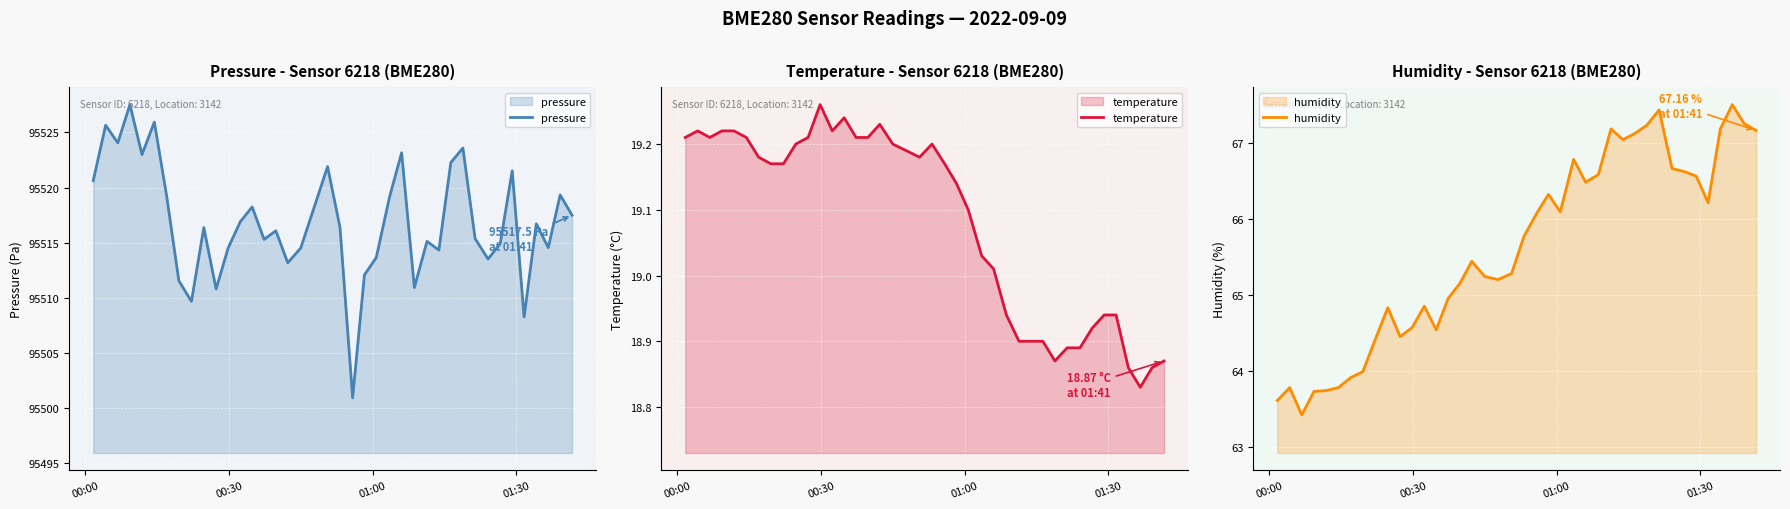

Reading left to right, what are all the values shown in this chart?

pressure: 95520.6	95525.7	95524.1	95527.5	95523.0	95525.9	95519.2	95511.6	95509.7	95516.4	95510.8	95514.5	95516.9	95518.2	95515.3	95516.1	95513.2	95514.5	95518.2	95521.9	95516.4	95500.9	95512.1	95513.7	95519.2	95523.2	95510.9	95515.1	95514.3	95522.3	95523.6	95515.4	95513.5	95514.9	95521.5	95508.3	95516.7	95514.6	95519.3	95517.5
temperature: 19.2	19.2	19.2	19.2	19.2	19.2	19.2	19.2	19.2	19.2	19.2	19.3	19.2	19.2	19.2	19.2	19.2	19.2	19.2	19.2	19.2	19.2	19.1	19.1	19.0	19.0	18.9	18.9	18.9	18.9	18.9	18.9	18.9	18.9	18.9	18.9	18.9	18.8	18.9	18.9
humidity: 63.6	63.8	63.4	63.7	63.7	63.8	63.9	64.0	64.4	64.8	64.5	64.6	64.8	64.5	65.0	65.2	65.4	65.2	65.2	65.3	65.8	66.1	66.3	66.1	66.8	66.5	66.6	67.2	67.0	67.1	67.2	67.4	66.7	66.6	66.6	66.2	67.2	67.5	67.2	67.2